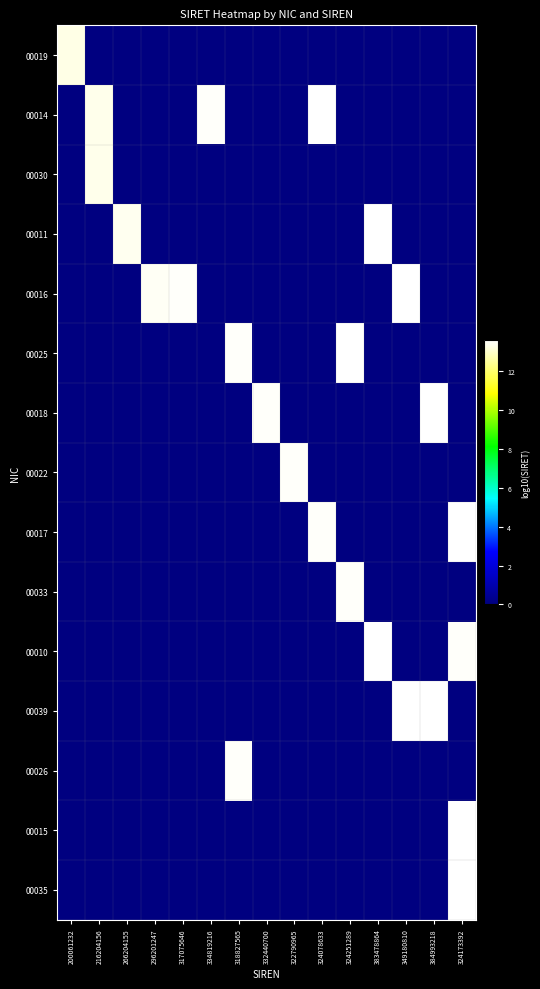

What is the difference between the highest and lowest values at 324078633?

13.6